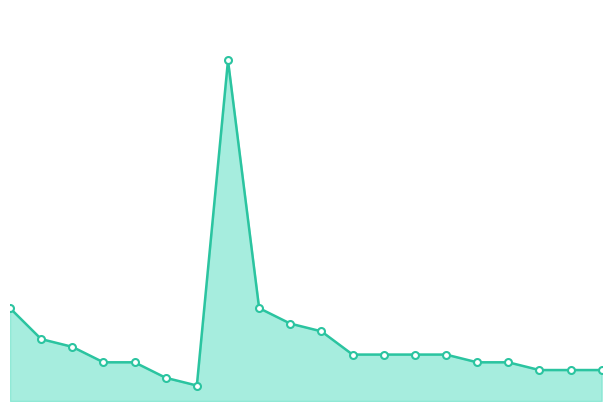

What is the minimum value shown in the chart?

2